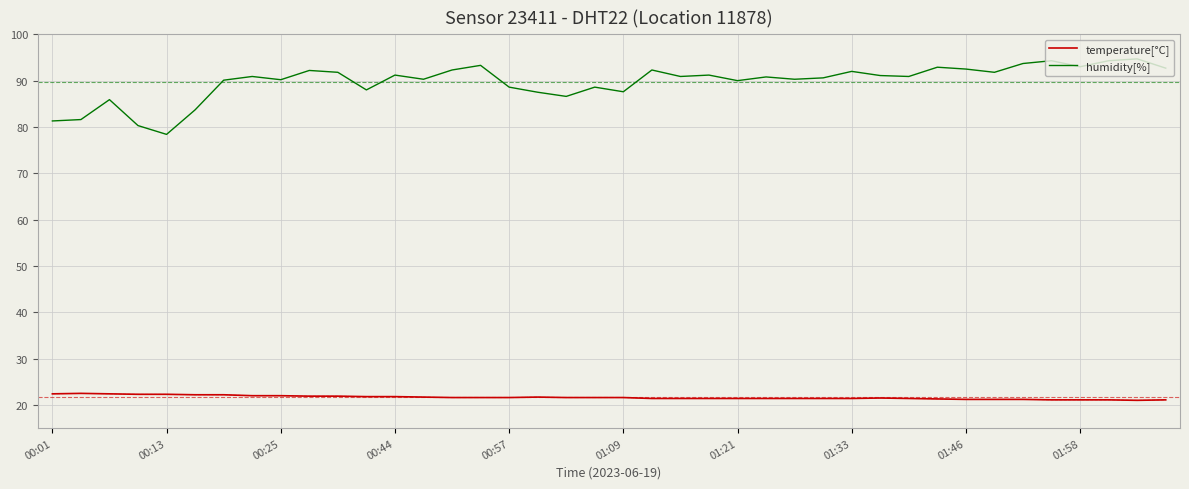

What is the maximum value shown in the chart?

94.7